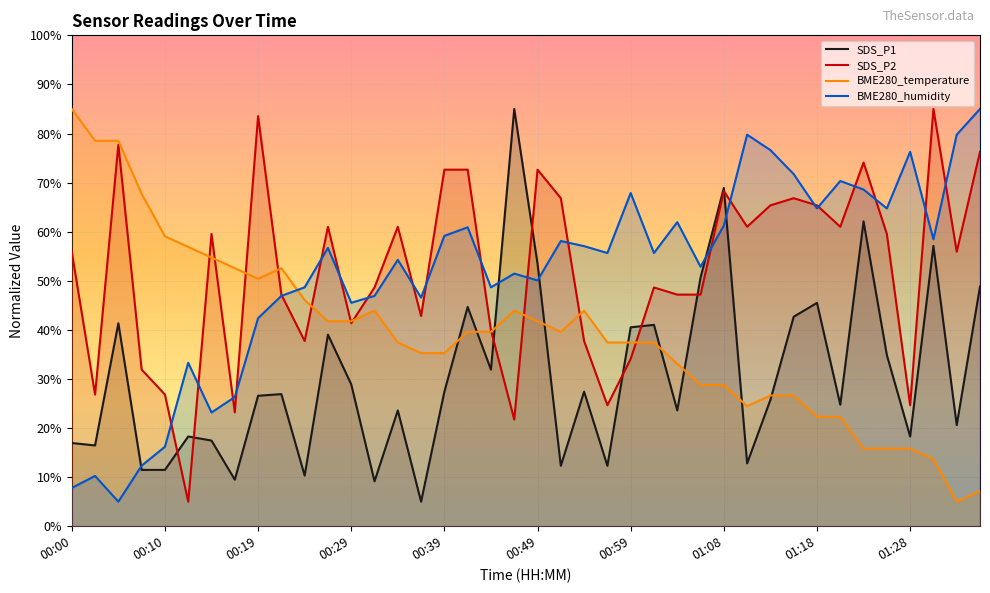

In BME280_temperature, how many points are lower than both neighbors (excluding endpoints)?

4